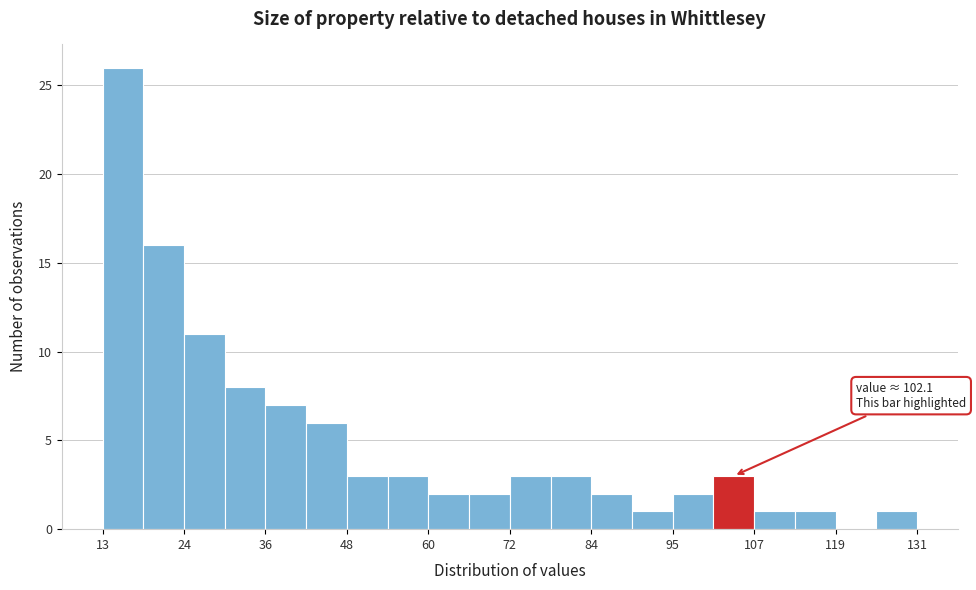

Around what value on the x-axis is the tallest bar? Give the approximate position of its centre, as read against the axis.

16